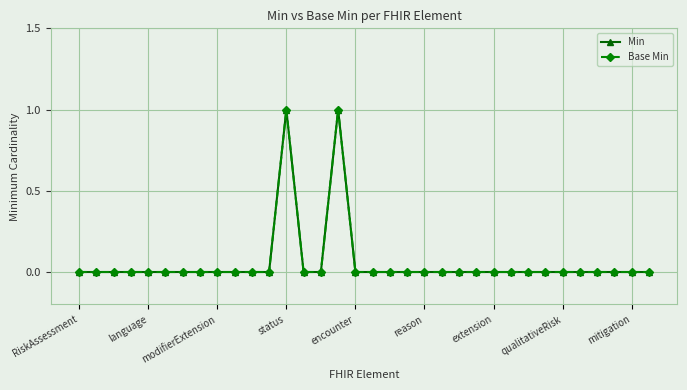

Does the chart have visible grid lines?

Yes